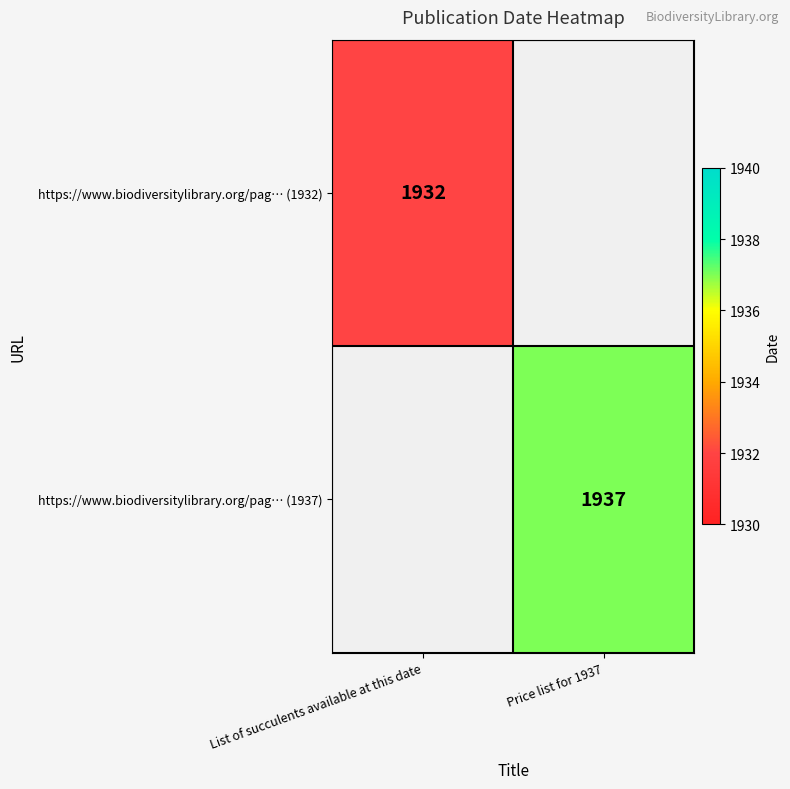

How many series are shown in this chart?

2